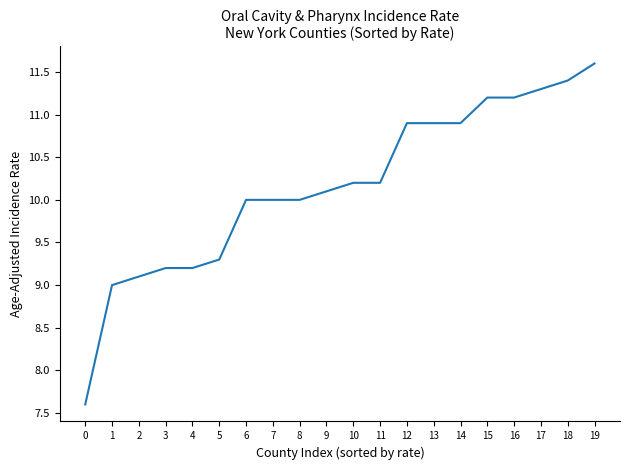

What is the change in value from 0 to 3?

+1.6